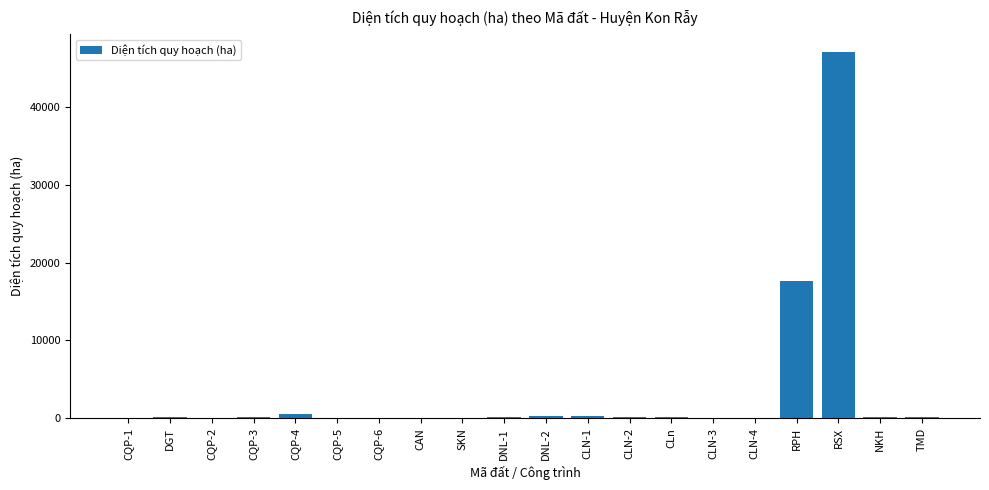

Does the chart contain stacked bars?

No